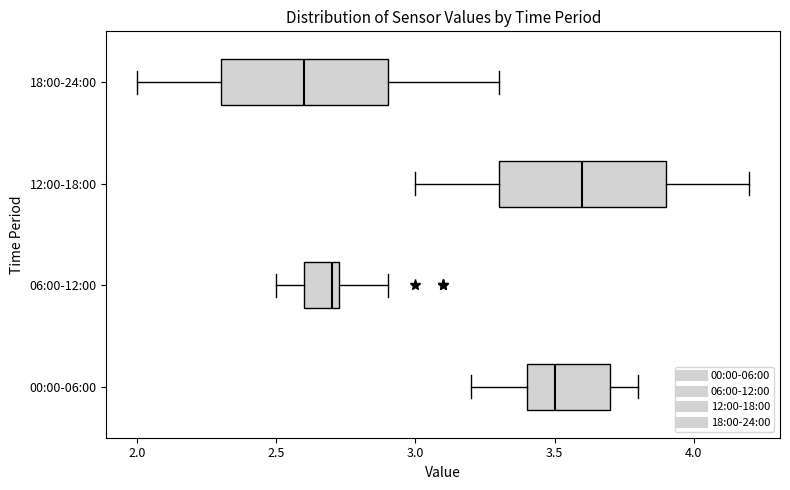

Reading bottom to top, read every box against the x-axis: the position of its median line, the range the box covers, and the ends of its whiskers. The values are not printed on the chart, so give them approximately, as read against the axis.

00:00-06:00: median 3.50, box 3.40 to 3.70, whiskers 3.20 to 3.80
06:00-12:00: median 2.70, box 2.60 to 2.75, whiskers 2.50 to 2.90
12:00-18:00: median 3.60, box 3.30 to 3.90, whiskers 3.00 to 4.20
18:00-24:00: median 2.60, box 2.30 to 2.90, whiskers 2.00 to 3.30